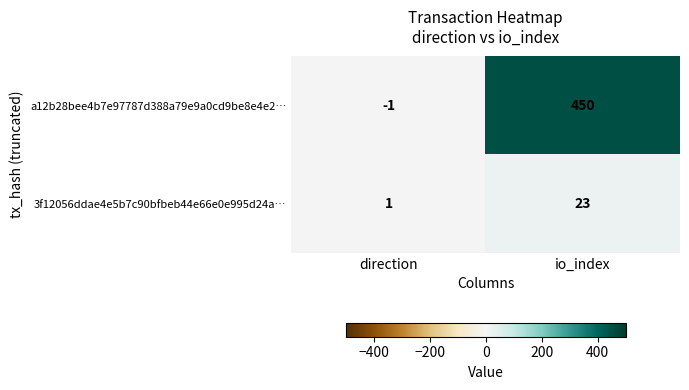

What is the spread (max minus min) of values at io_index?

427